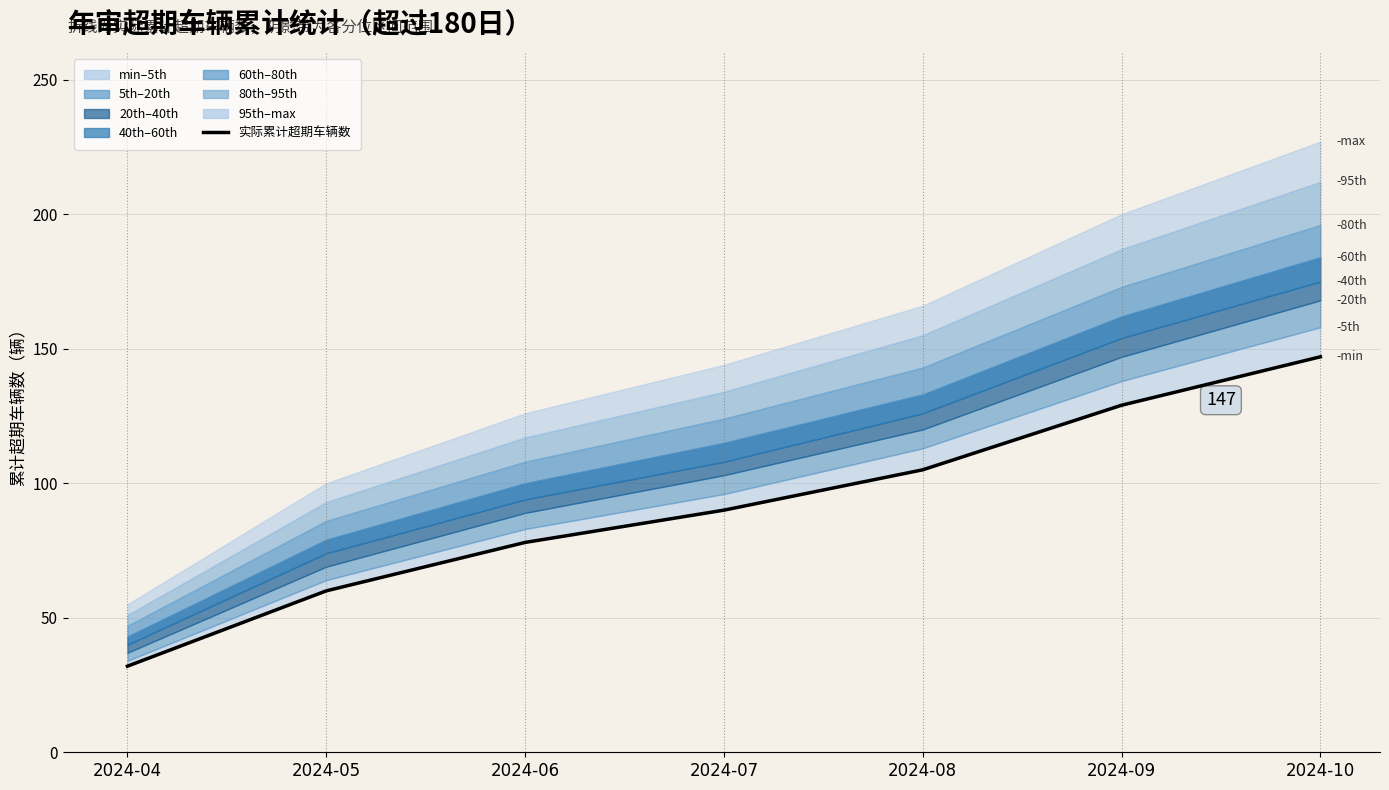

At which label is the value closest to 89?

2024-07